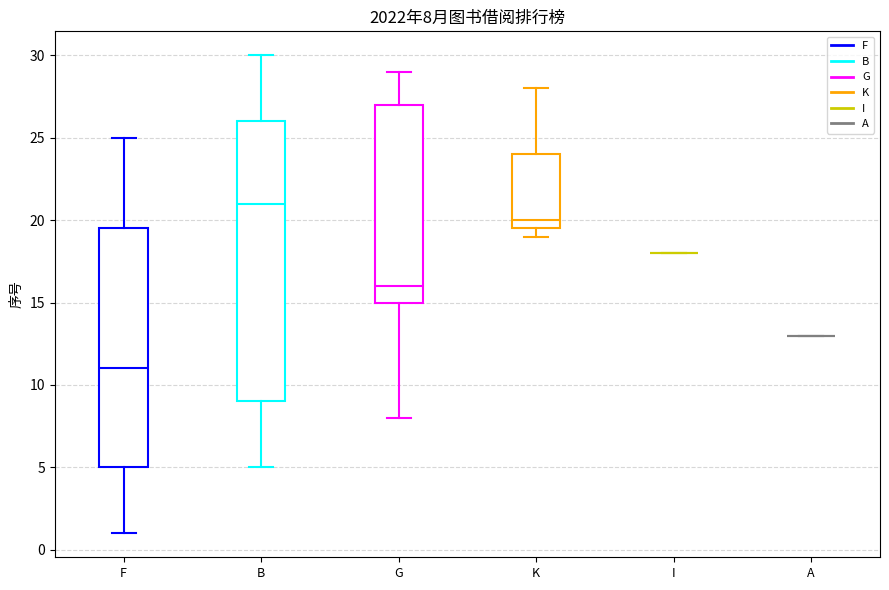

Which box is the tallest, from its lower edge to its upper edge?

B